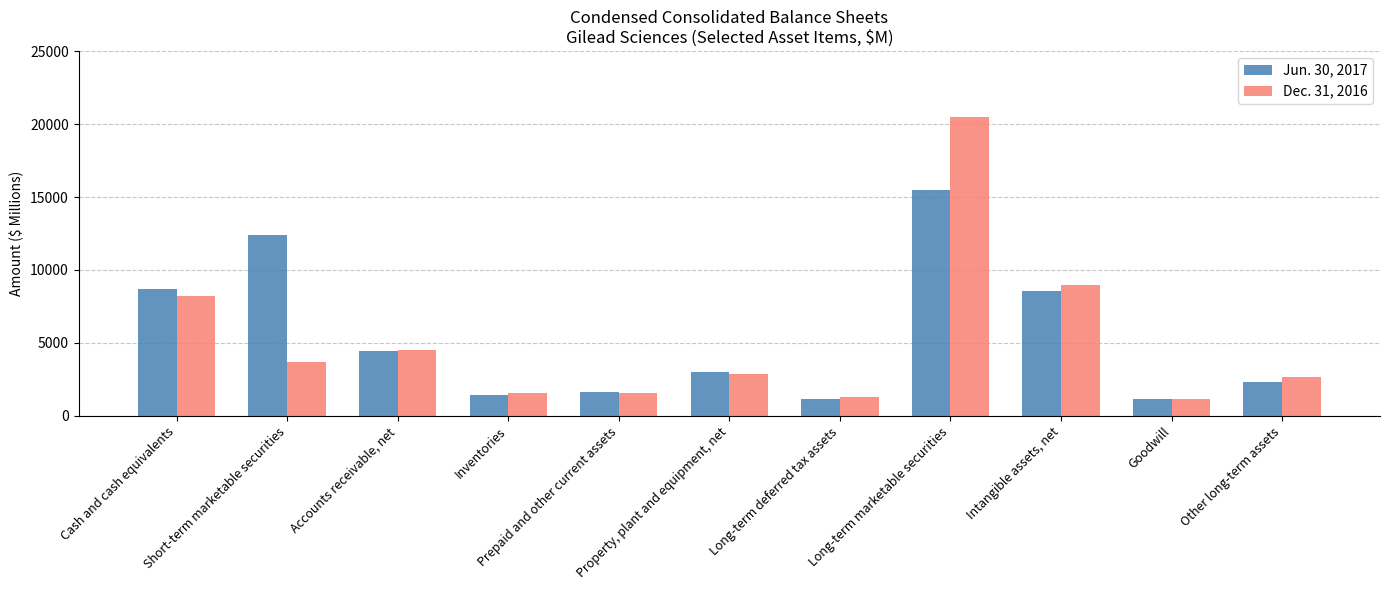

Where does the Jun. 30, 2017 series first go above 3012?

Cash and cash equivalents